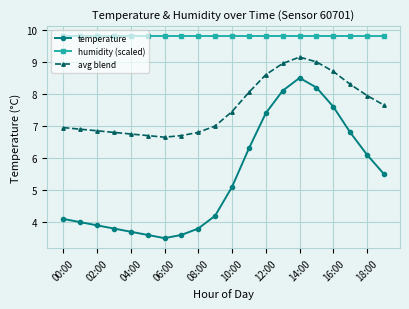

At how many categories does at least one series exceed 7?

20